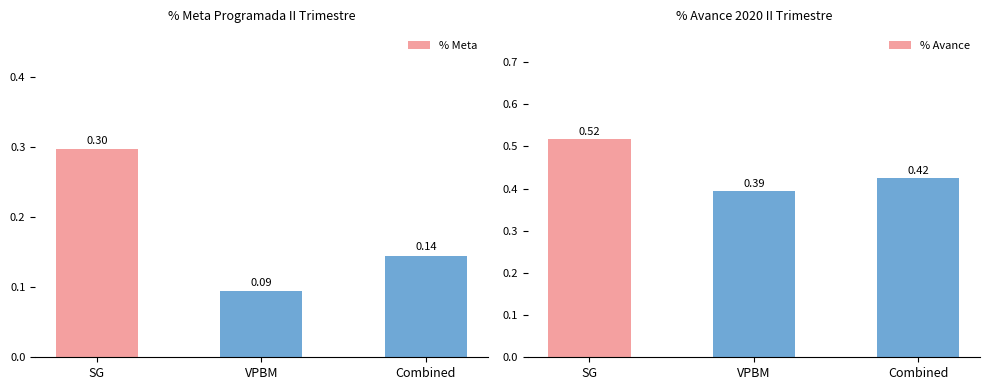

List the labels in order of % Avance value, smallest first.

VPBM, Combined, SG